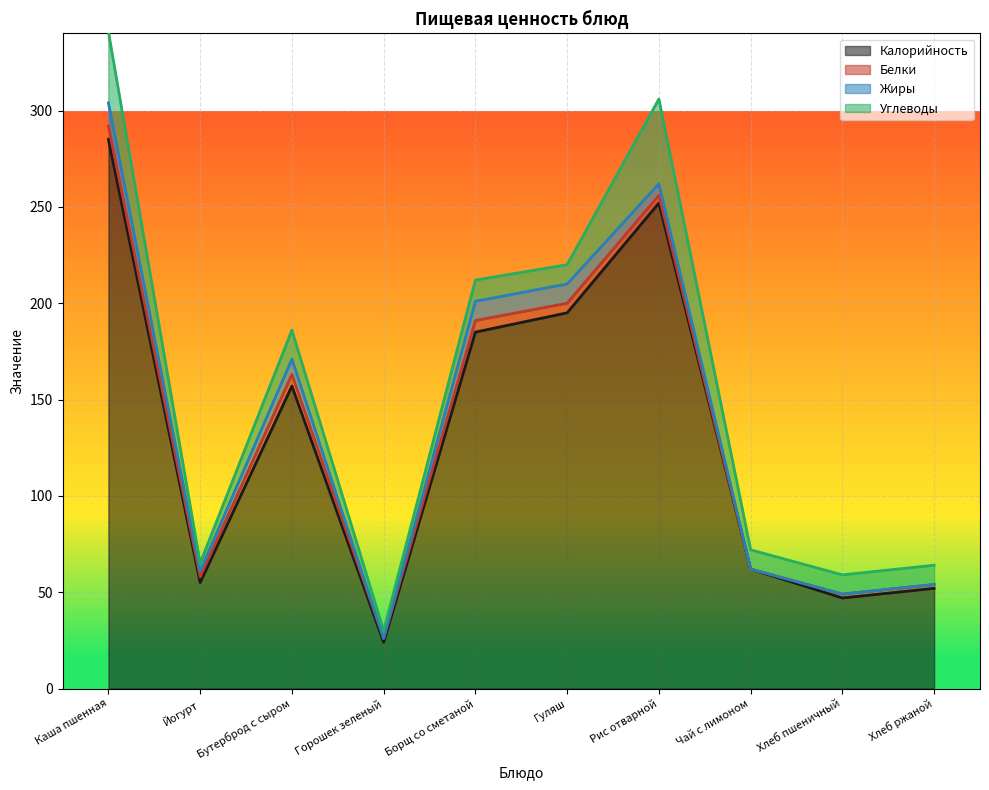

What is the greatest value displayed?

285